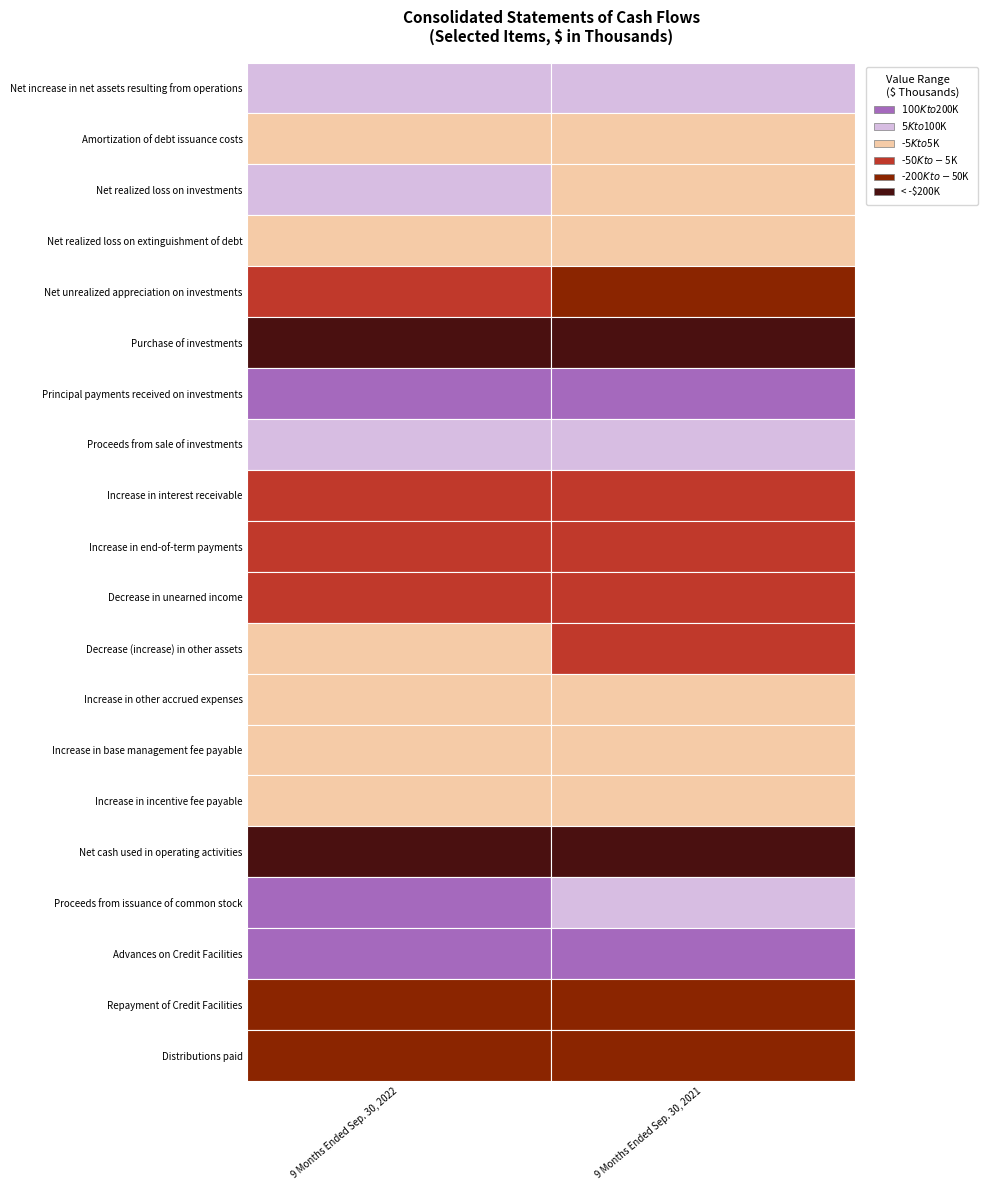

What is the difference between the maximum and minimum values in the Repayment of Credit Facilities series?

11000